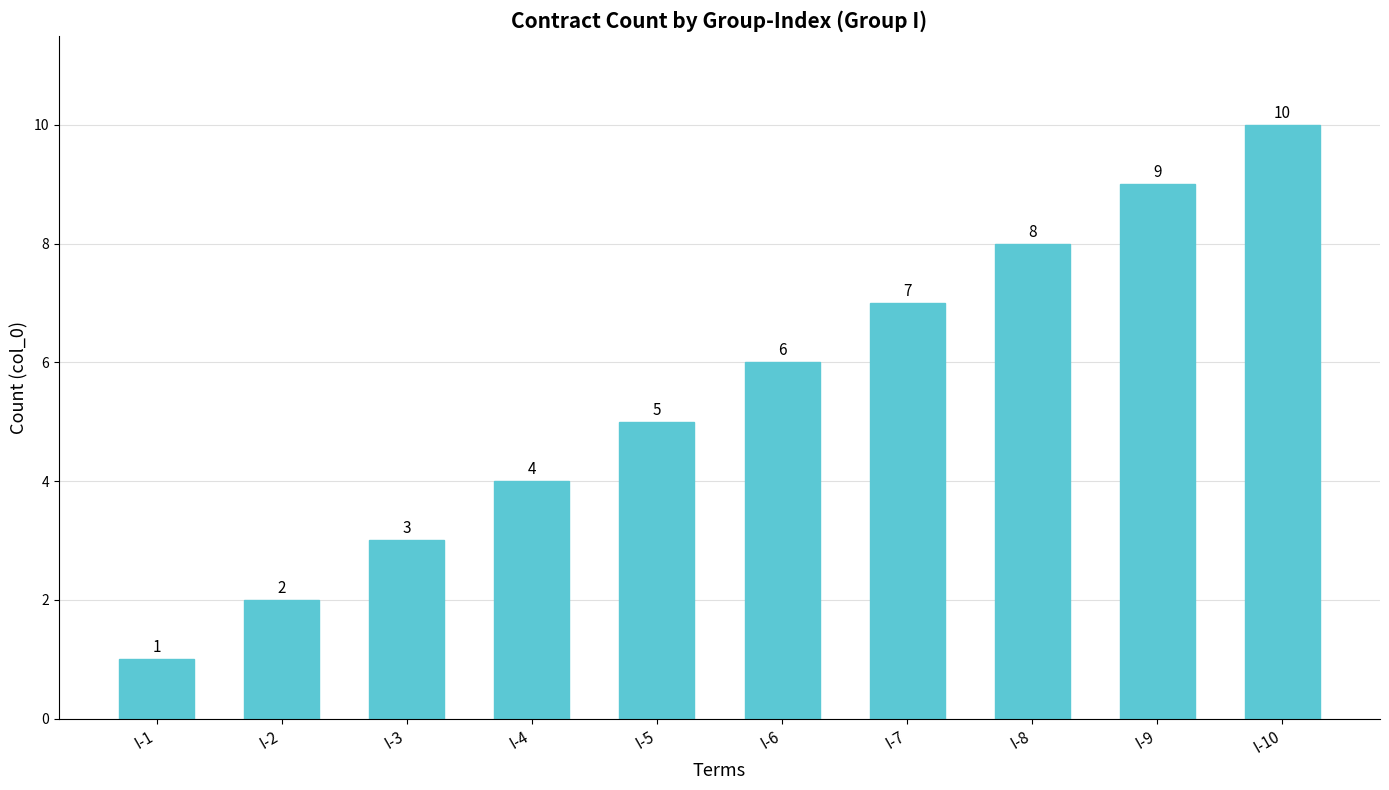

Where is the data nearest to the value 5?

I-5